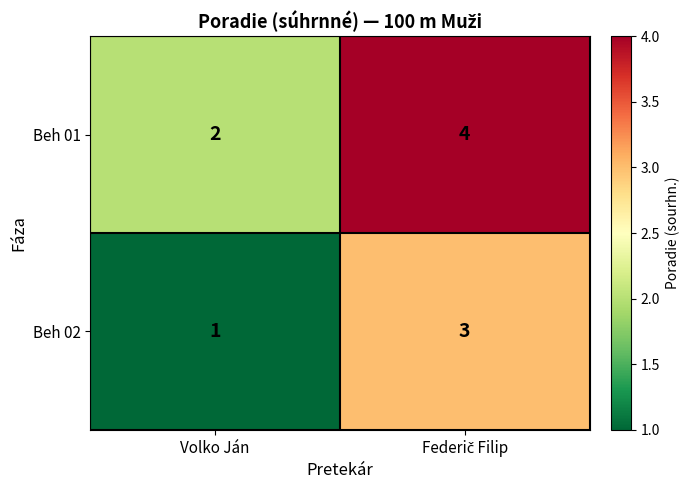

What is the sum of all Beh 01 values?

6